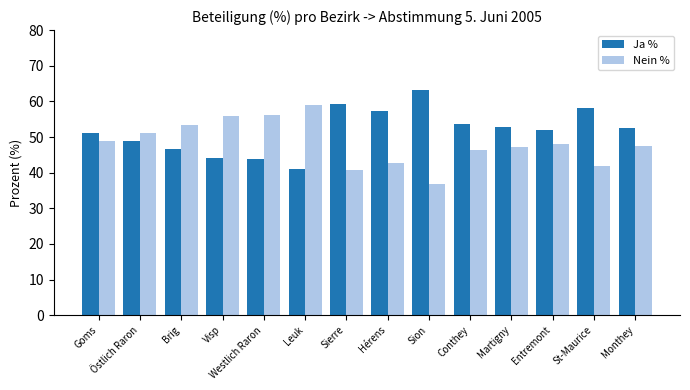

Is it true that Nein % equals 14.5 at Goms?

False